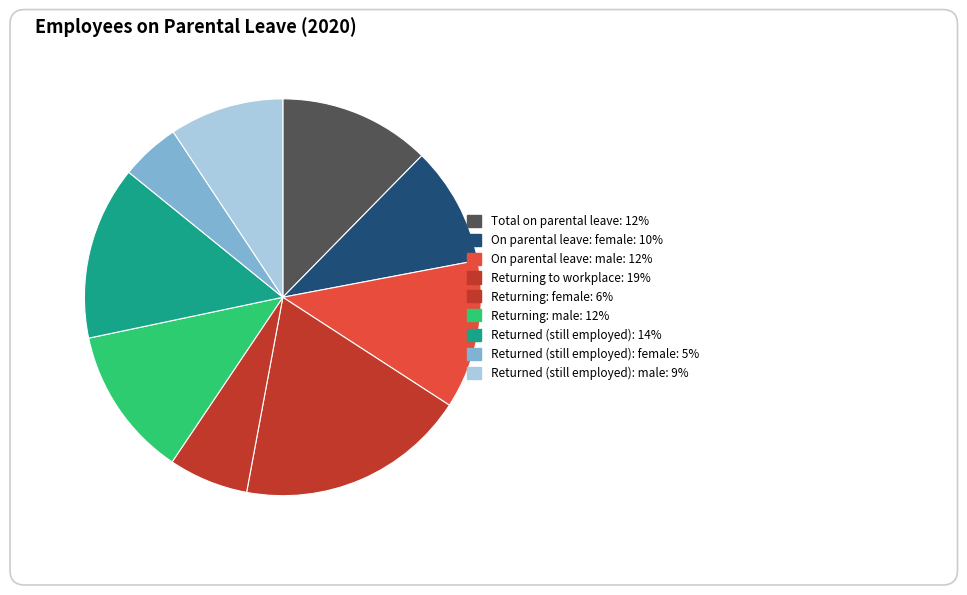

How many segments does this pie chart have?

9